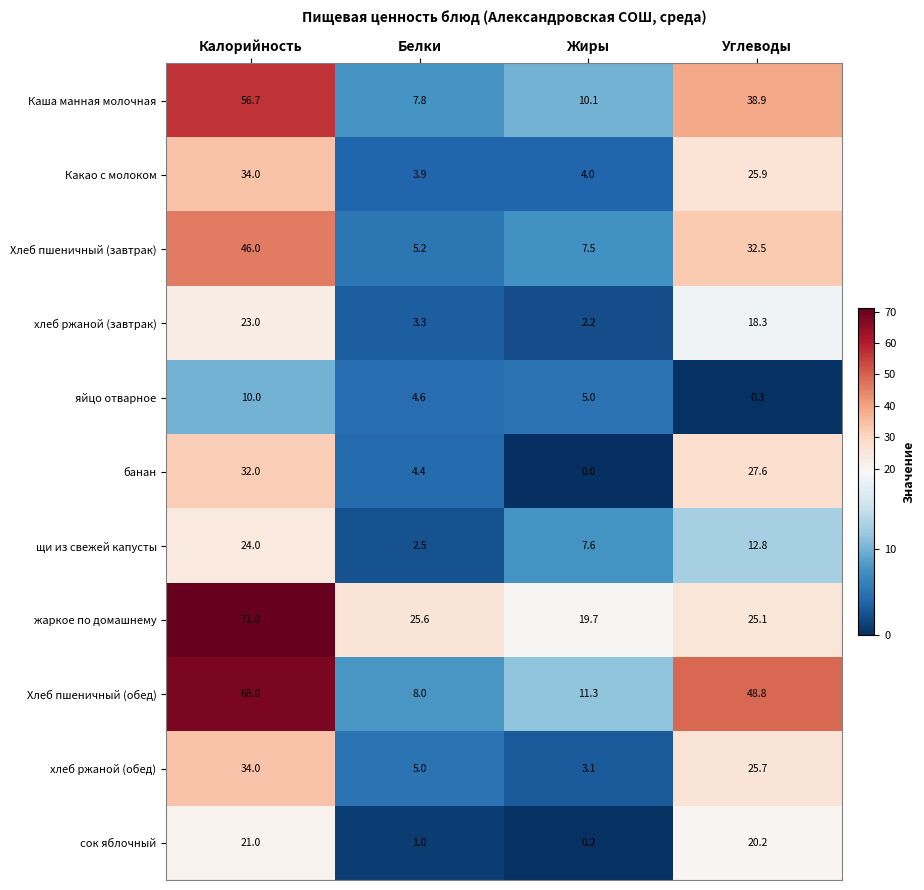

Where is Каша манная молочная nearest to the value 32?

Углеводы